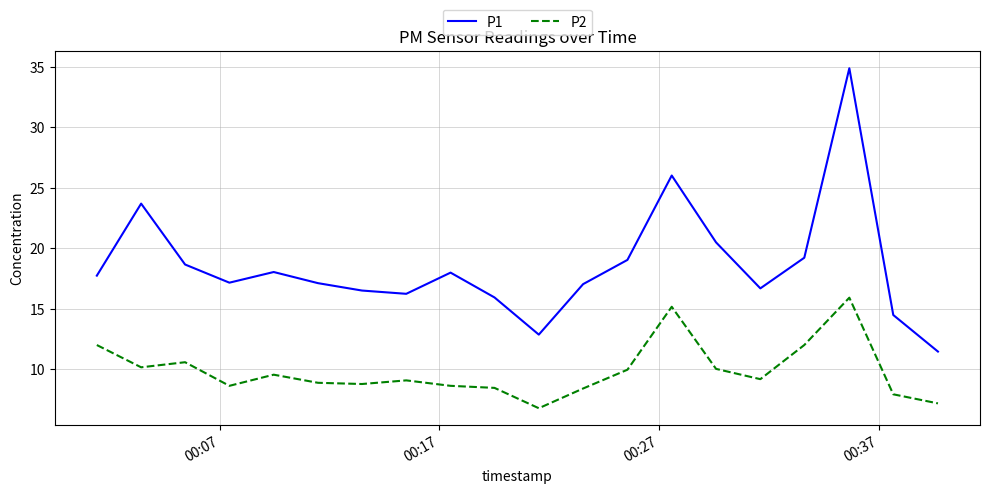

Which series has the largest range (max minus min)?

P1